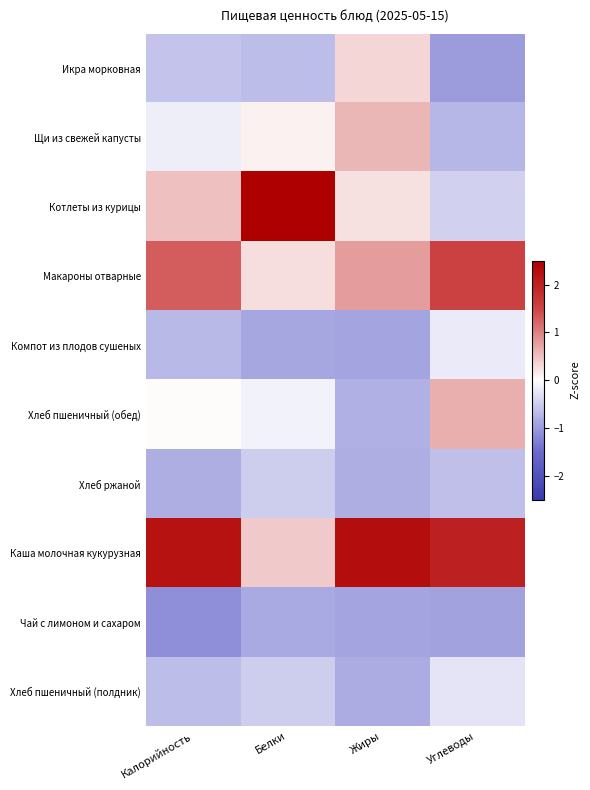

At which category is the sum across all series the highest?

Белки